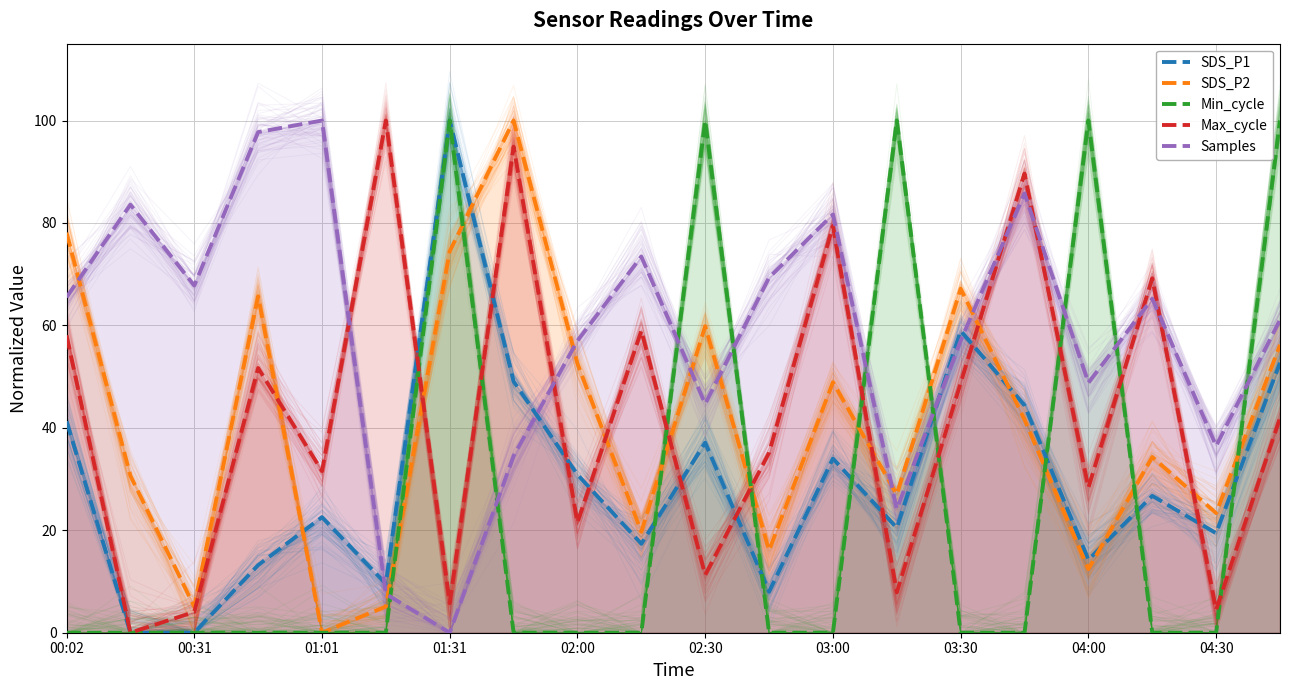

Which series ends up on top after the final intersection of Samples and Min_cycle?

Min_cycle